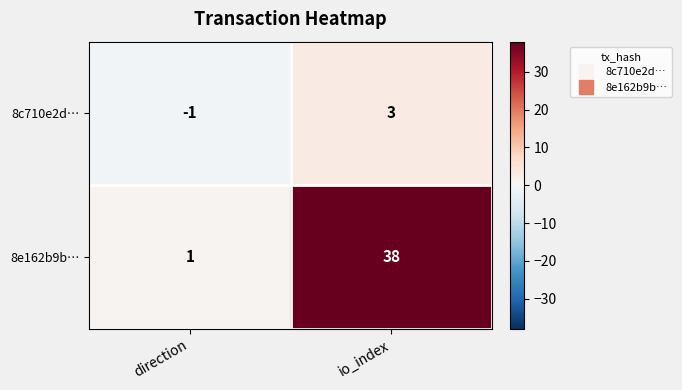

Rank the series at direction from highest to lowest value.

8e162b9b…, 8c710e2d…